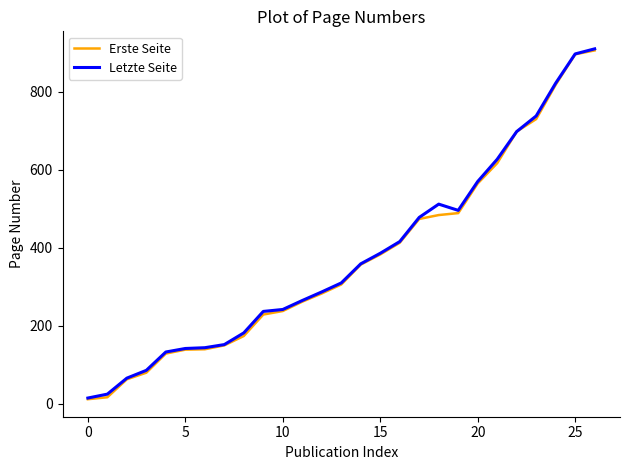

What is the highest value of the Letzte Seite series?

910